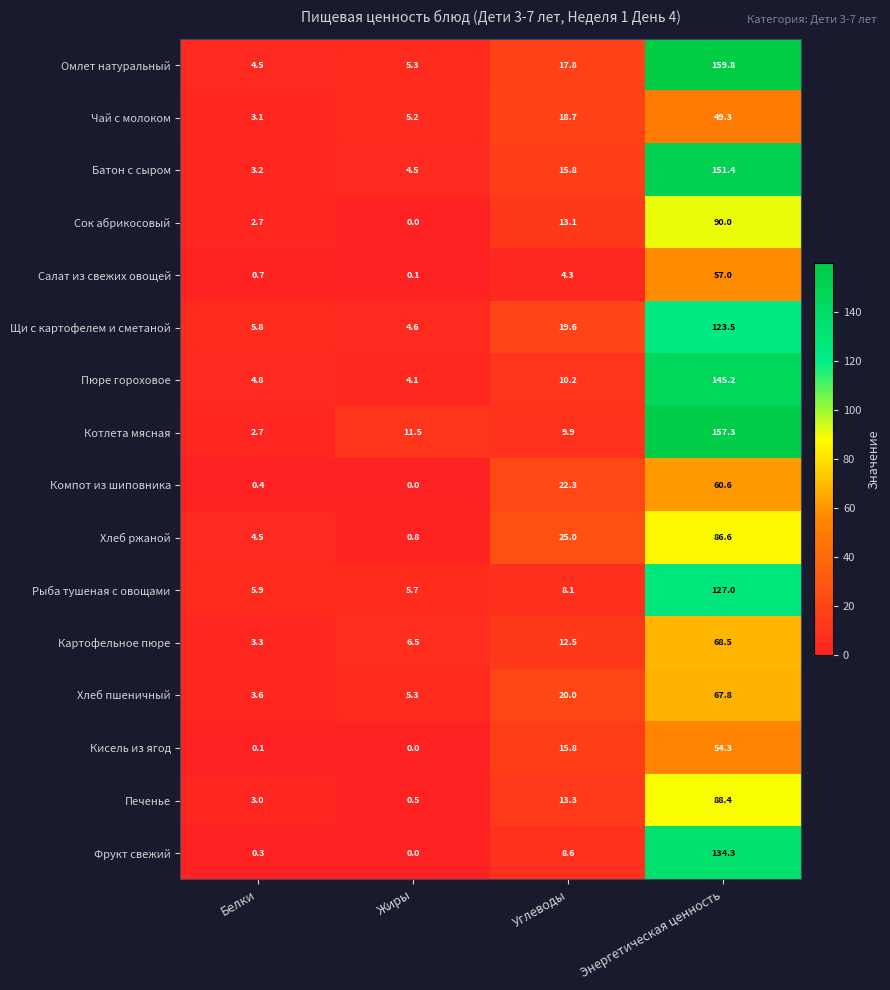

How many distinct data groups are displayed?

16